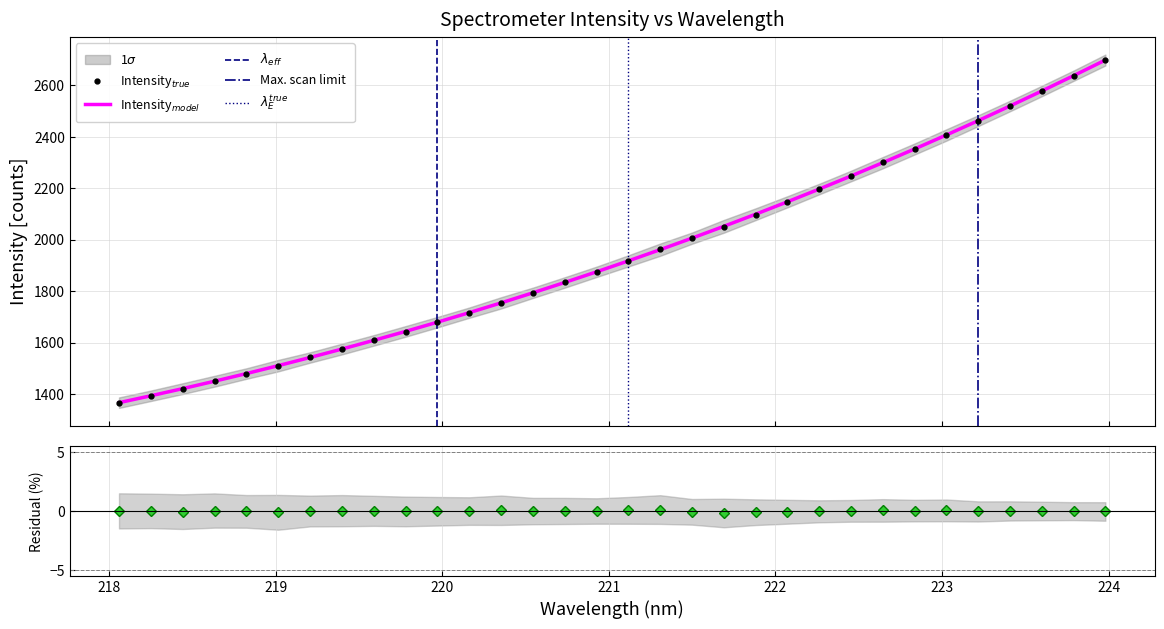

True or false: y has more than 0 points higher than both neighbors.

False